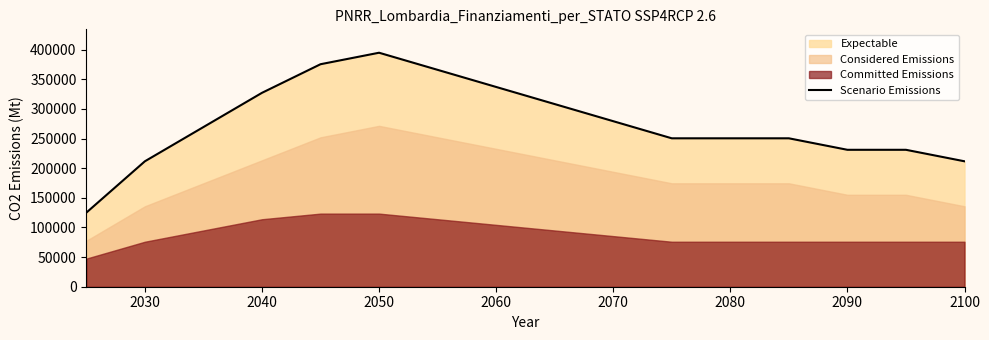

How many values are below 269312?

8